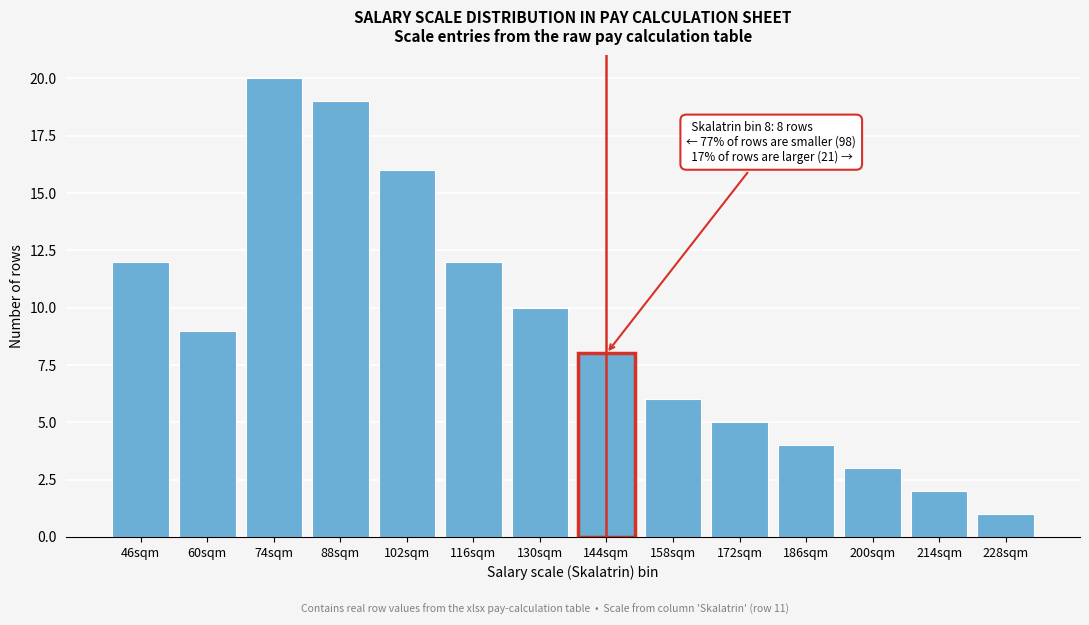

Reading left to right, what are all the values shown in this chart?

46sqm=12	60sqm=9	74sqm=20	88sqm=19	102sqm=16	116sqm=12	130sqm=10	144sqm=8	158sqm=6	172sqm=5	186sqm=4	200sqm=3	214sqm=2	228sqm=1